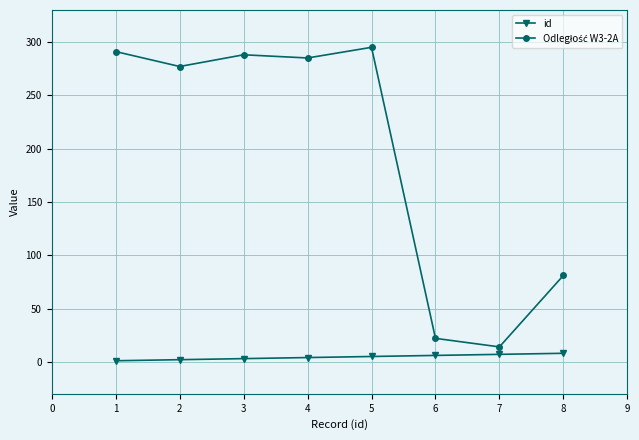

What is the greatest value displayed?

295